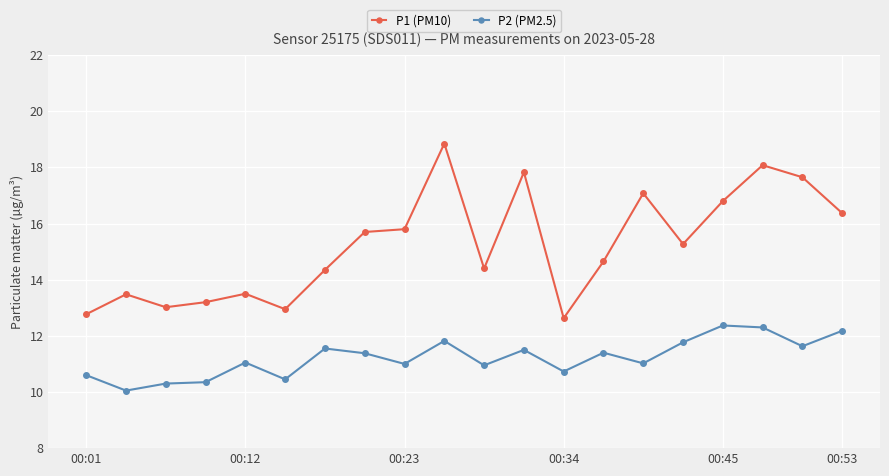

Which series has the largest total across all categories?

P1 (PM10)